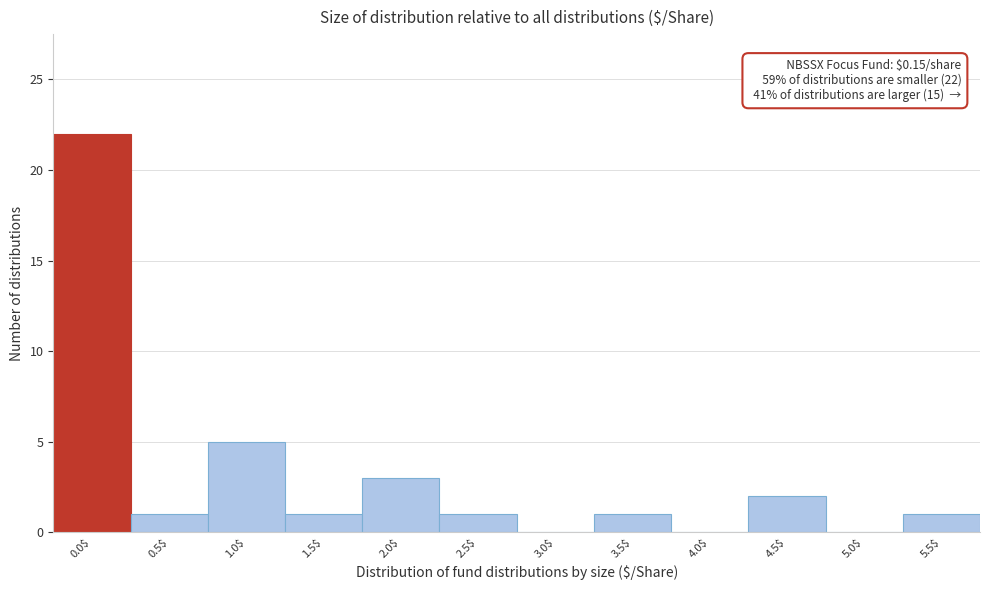

What is the sum of all values?

37